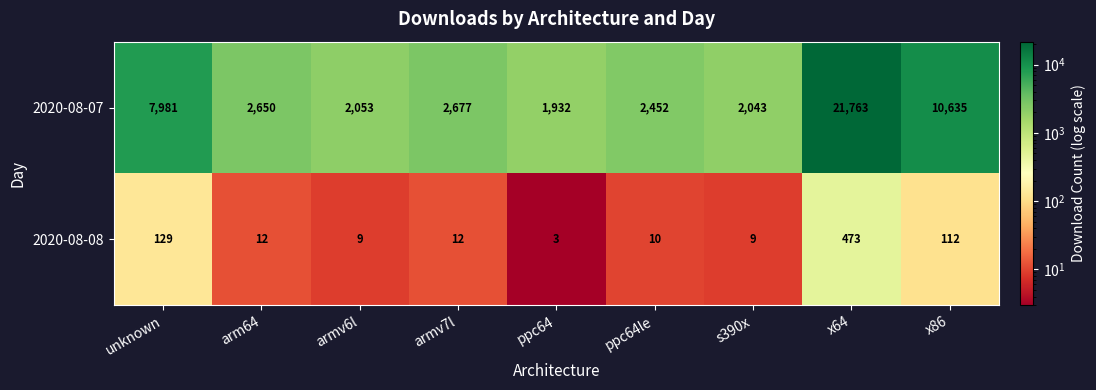

Which series has the widest spread of values?

2020-08-07